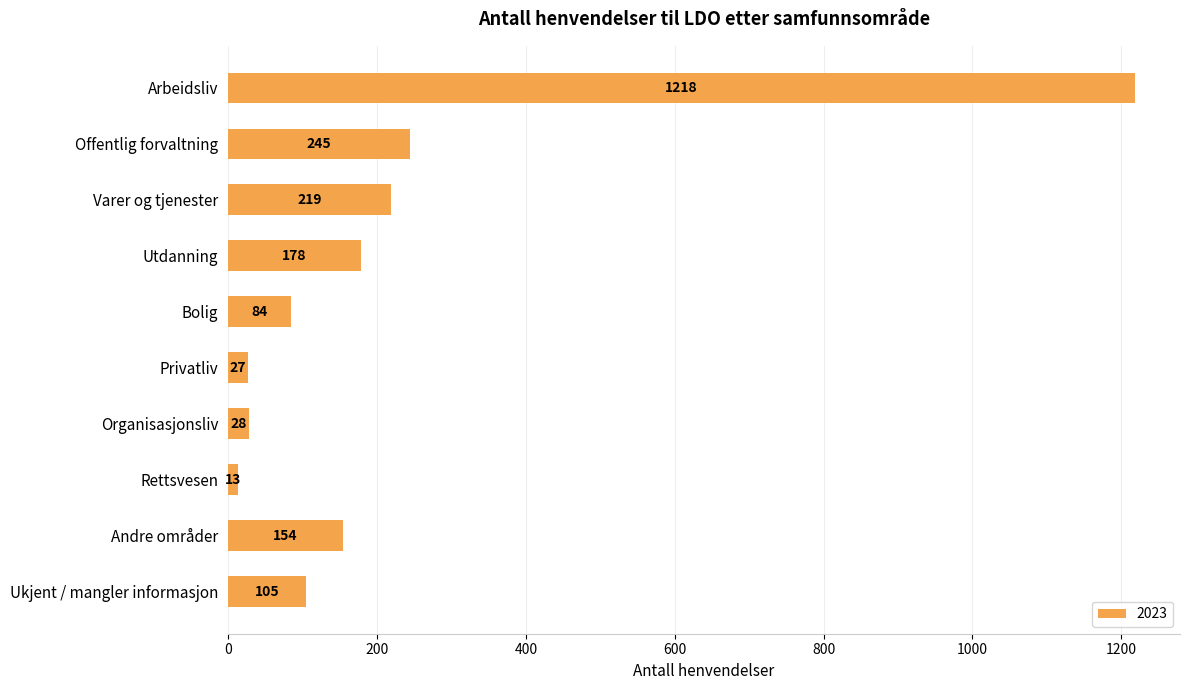

Reading bottom to top, transcribe all the data shown in this chart.

Ukjent / mangler informasjon=105	Andre områder=154	Rettsvesen=13	Organisasjonsliv=28	Privatliv=27	Bolig=84	Utdanning=178	Varer og tjenester=219	Offentlig forvaltning=245	Arbeidsliv=1218